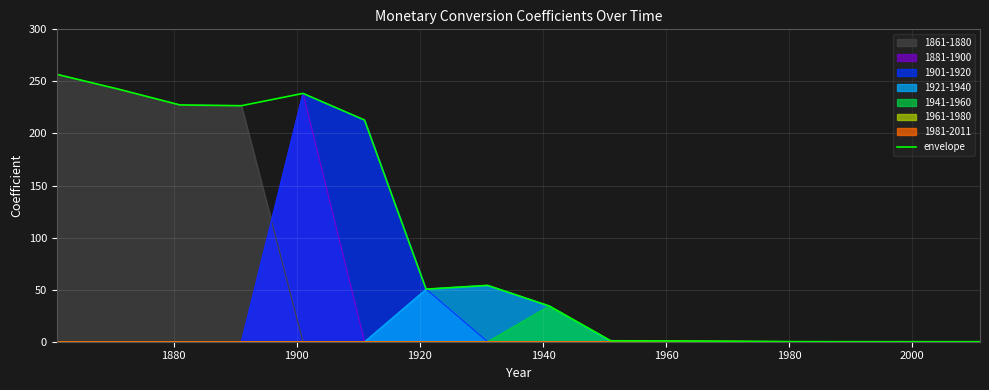

How many data points does each series have?

16